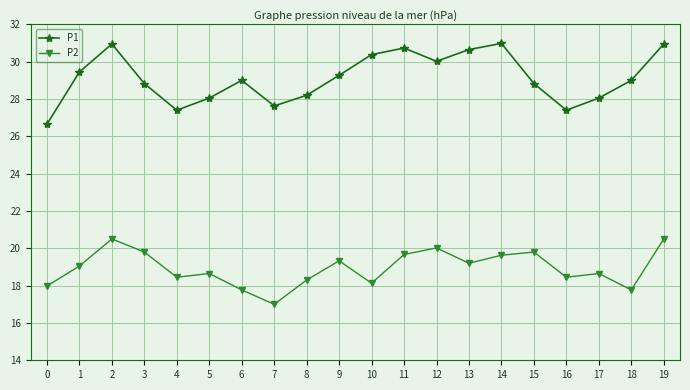

The value of P2 at 7 is 9.1. True or false?

False